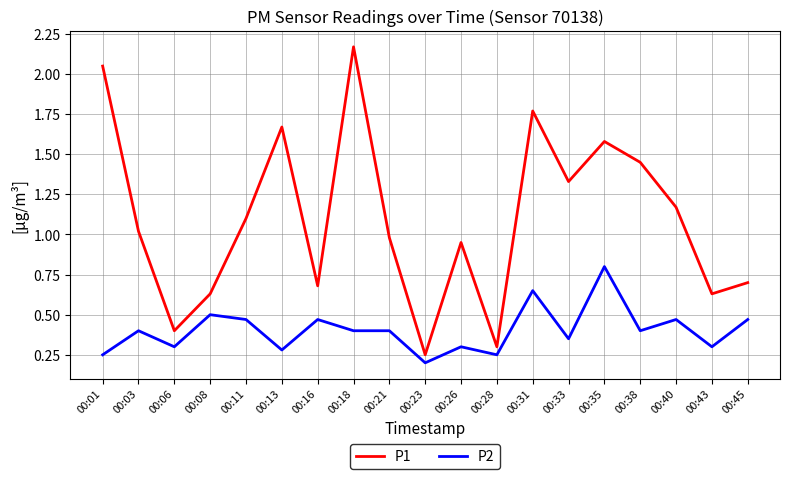

True or false: P1 and P2 cross at least once.

False